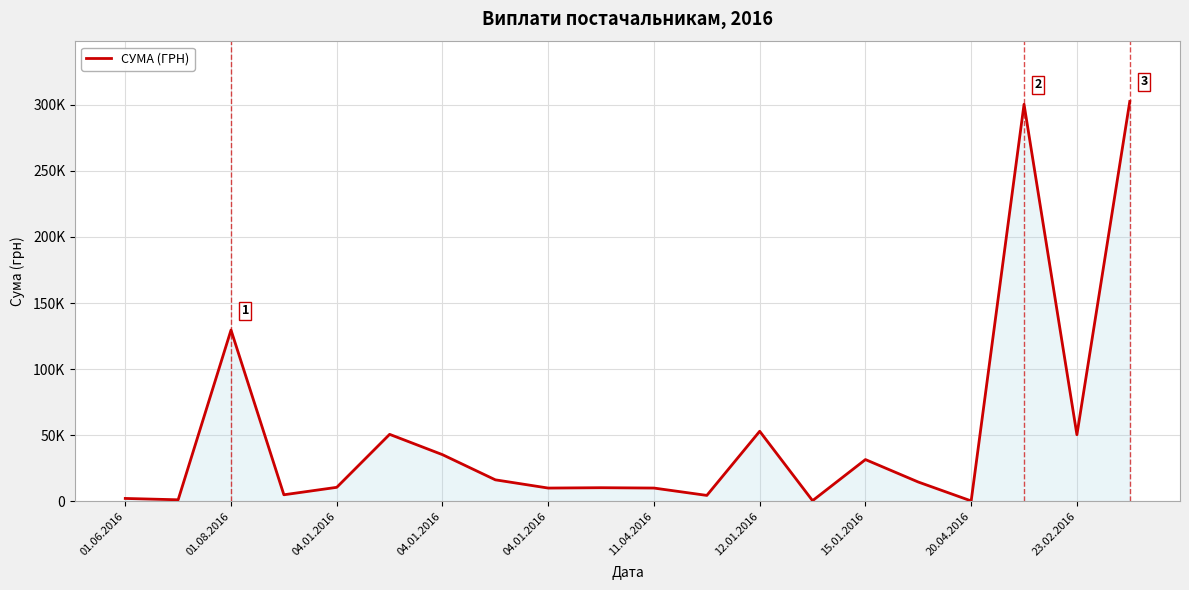

Does the chart have visible grid lines?

Yes